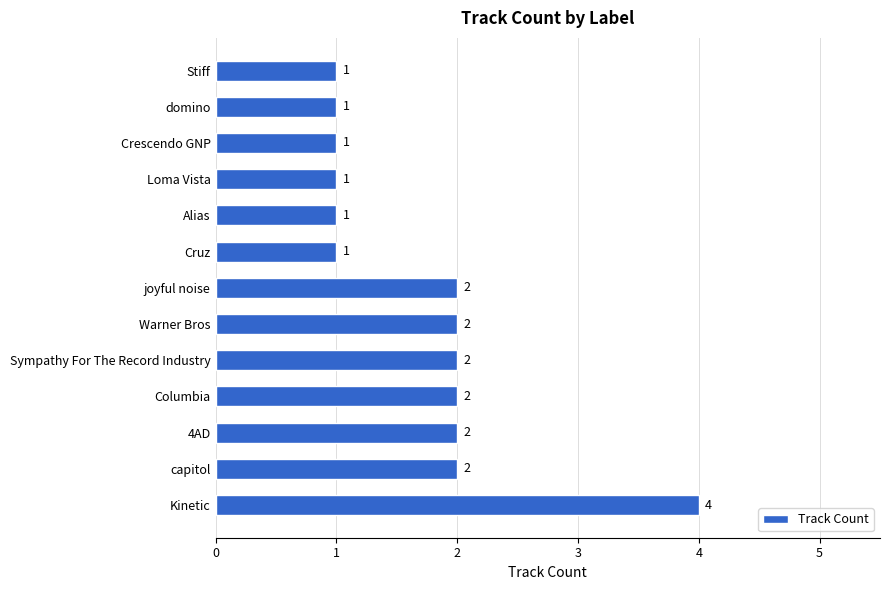

Reading bottom to top, extract all data points from this chart.

4	2	2	2	2	2	2	1	1	1	1	1	1